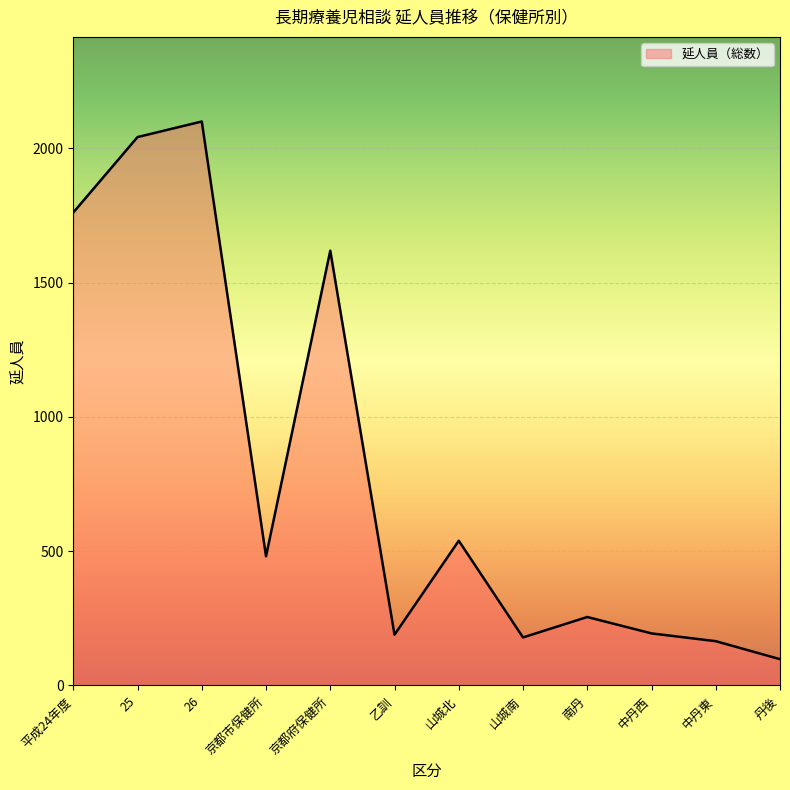

Count the number of data series in this chart.

1